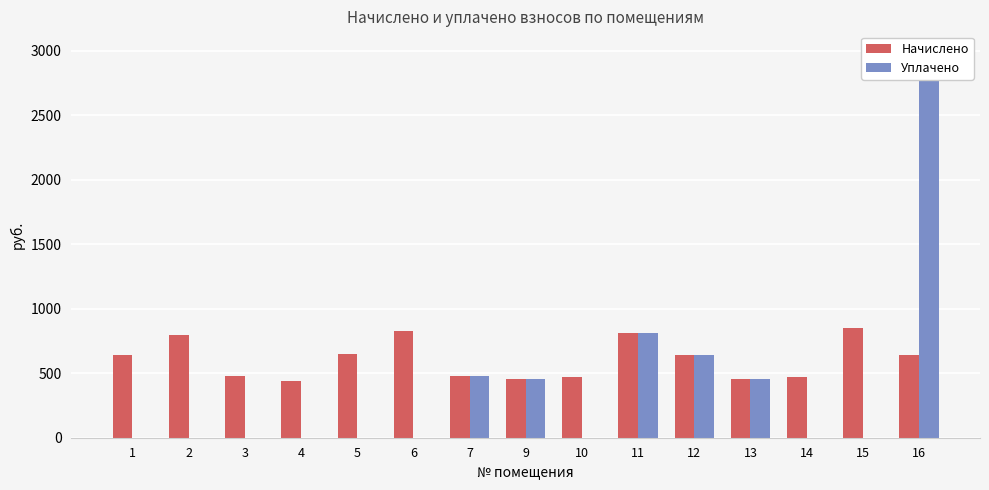

At how many categories does at least one series exceed 1540?

1